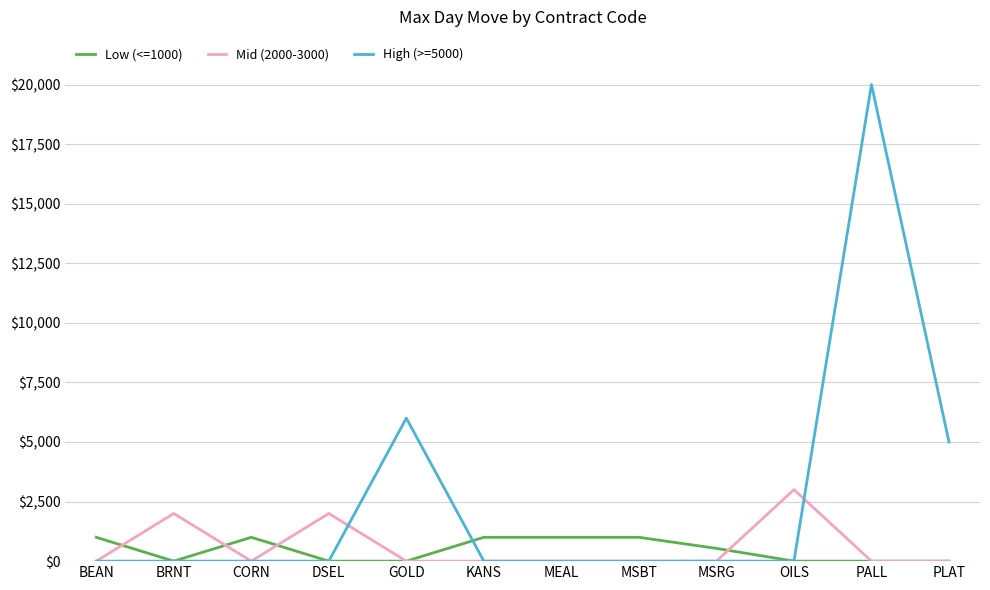

List the series in order of their peak value, highest first.

High (>=5000), Mid (2000-3000), Low (<=1000)